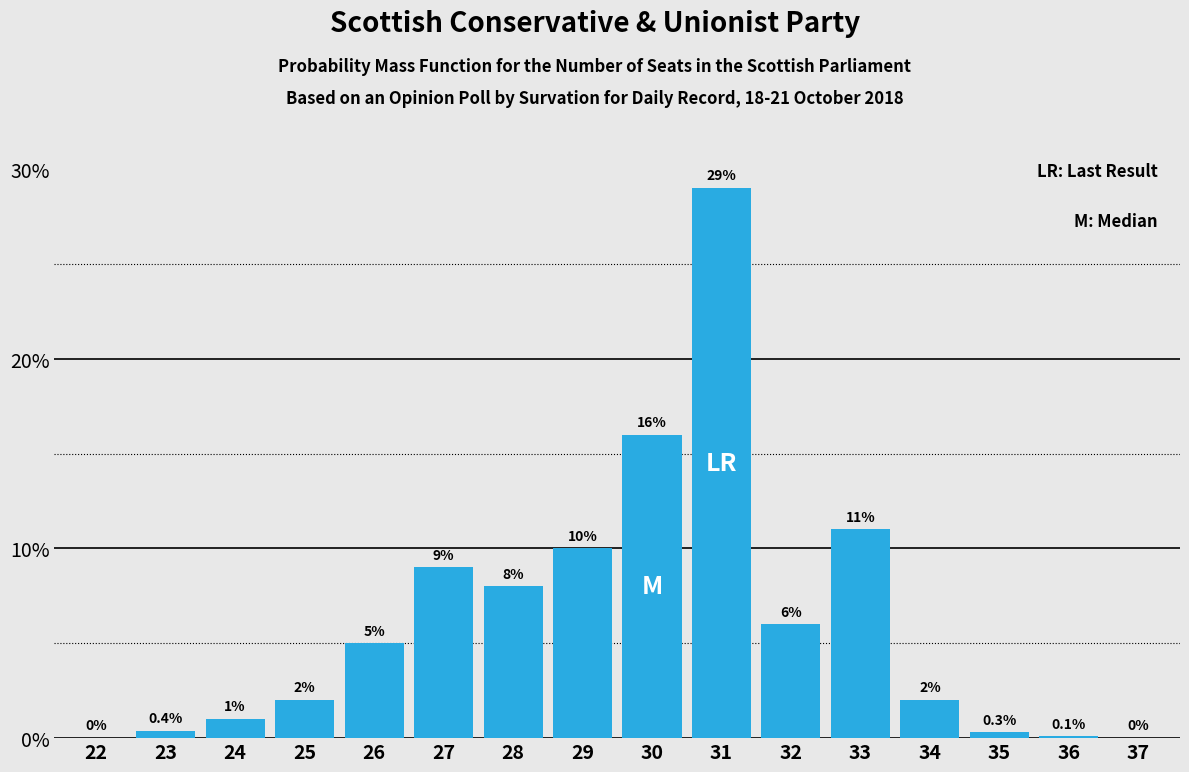

Reading left to right, transcribe all the data shown in this chart.

22=0.0	23=0.4	24=1.0	25=2.0	26=5.0	27=9.0	28=8.0	29=10.0	30=16.0	31=29.0	32=6.0	33=11.0	34=2.0	35=0.3	36=0.1	37=0.0